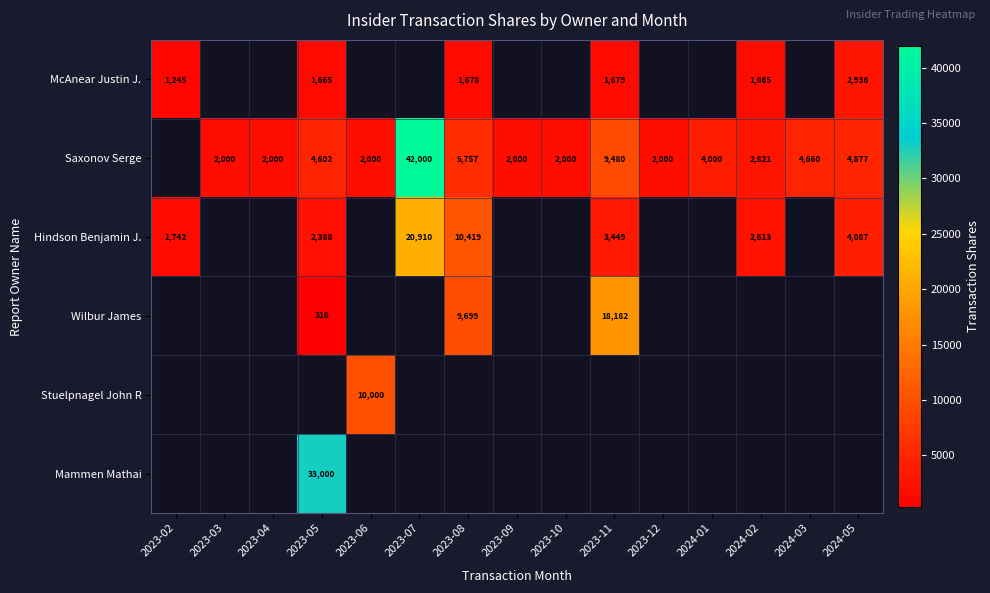

The value of Saxonov Serge at 2024-02 is 1755. True or false?

False